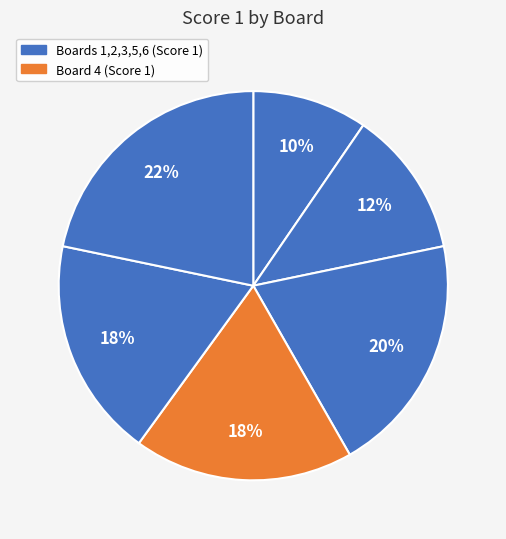

How many slices are in this pie chart?

6